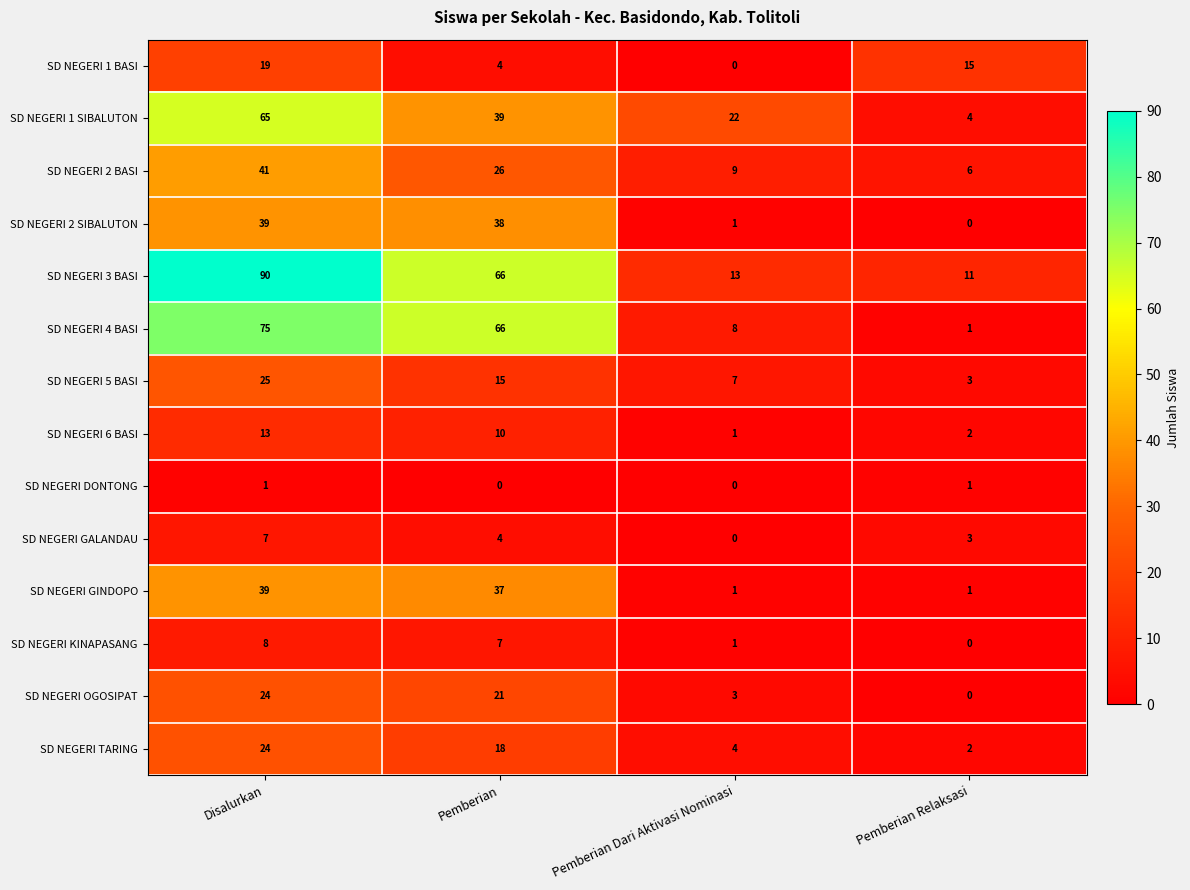

True or false: SD NEGERI OGOSIPAT has a value of 17 at Pemberian Relaksasi.

False